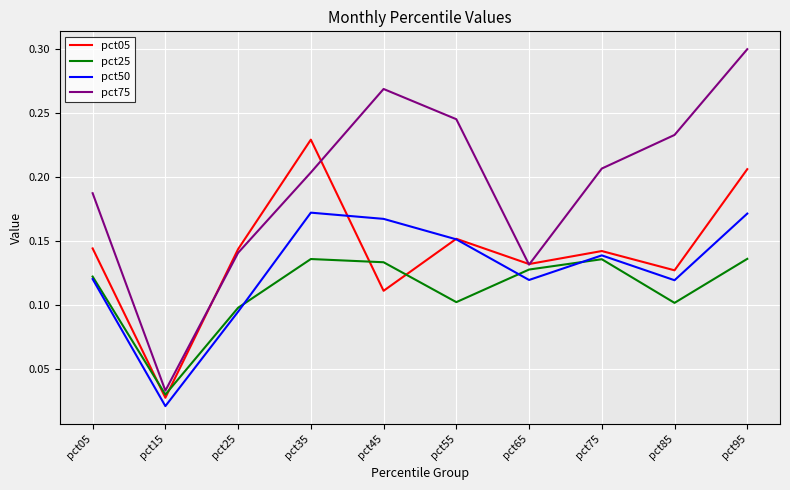

Where is pct05 nearest to the value 0?

pct15